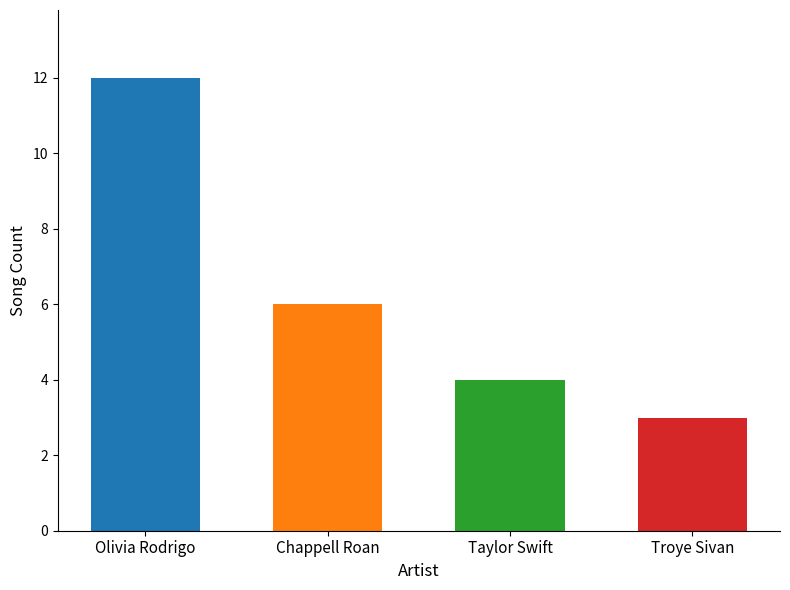

What is the value of the 3rd bar from the left?

4